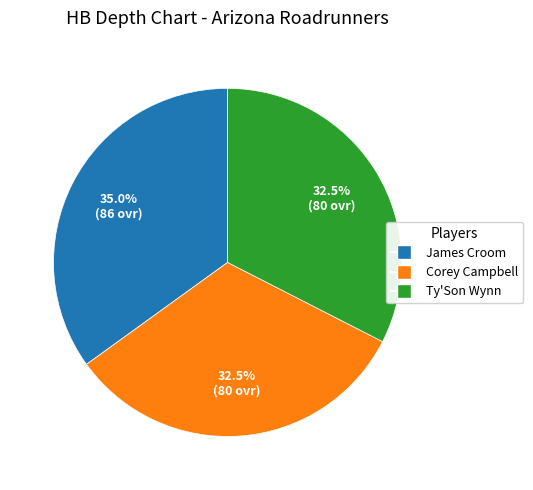

Which category has the biggest portion of the pie?

James Croom